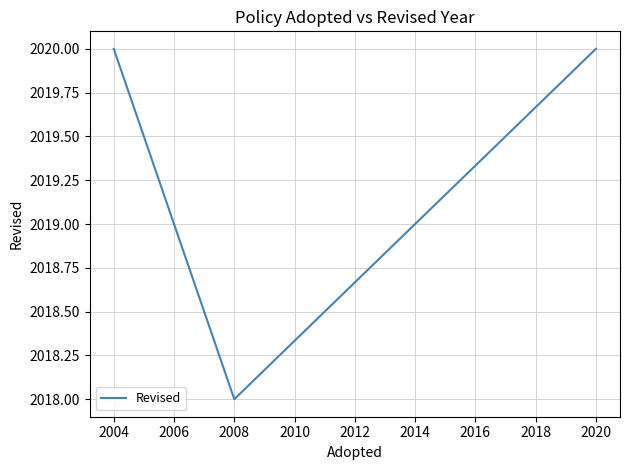

The chart shows a value of 2020 at 2004. True or false?

True